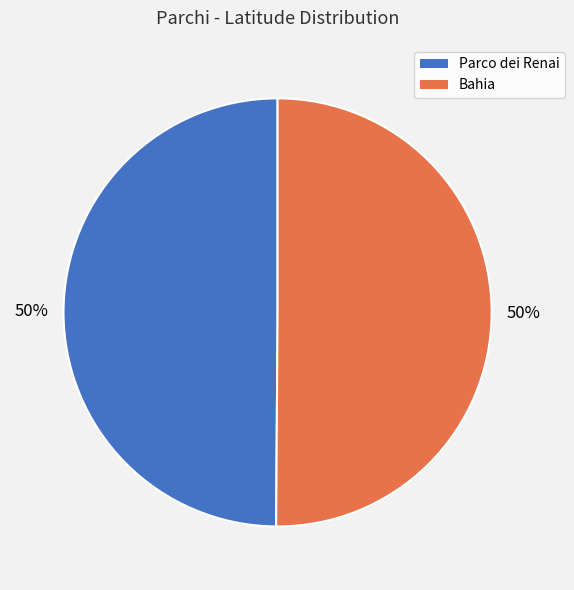

How many slices are in this pie chart?

2